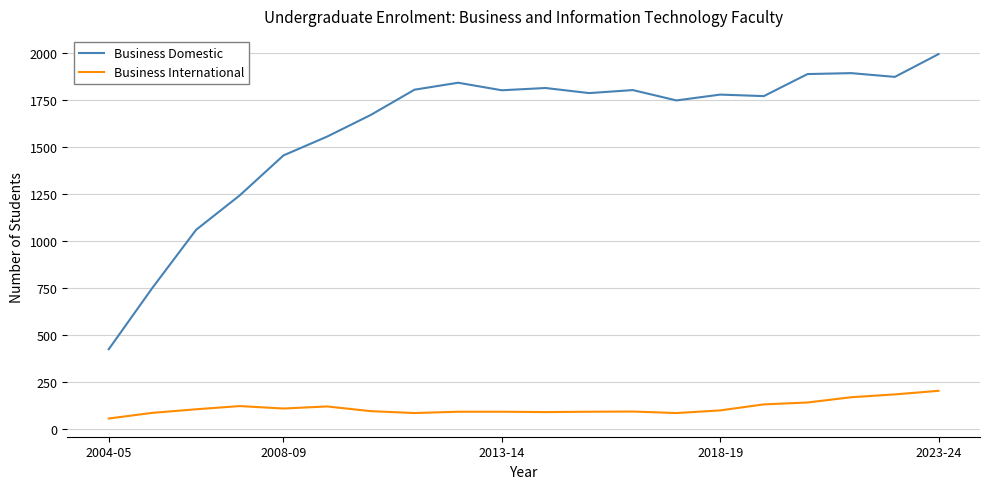

Which series has the largest range (max minus min)?

Business Domestic